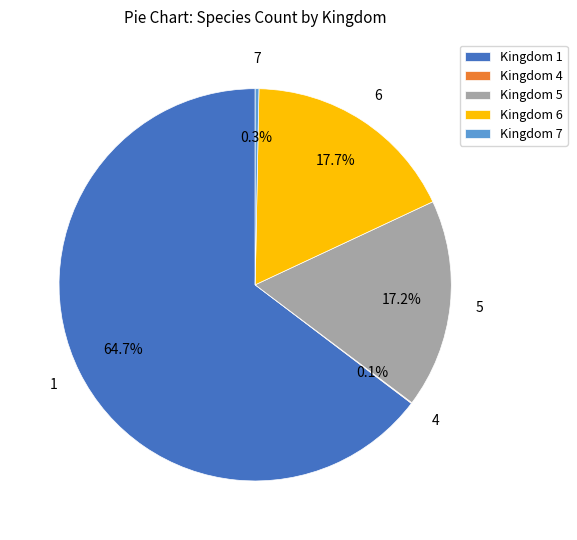

To the nearest percent, what is the difference between the largest and smallest slice percentages?

65%